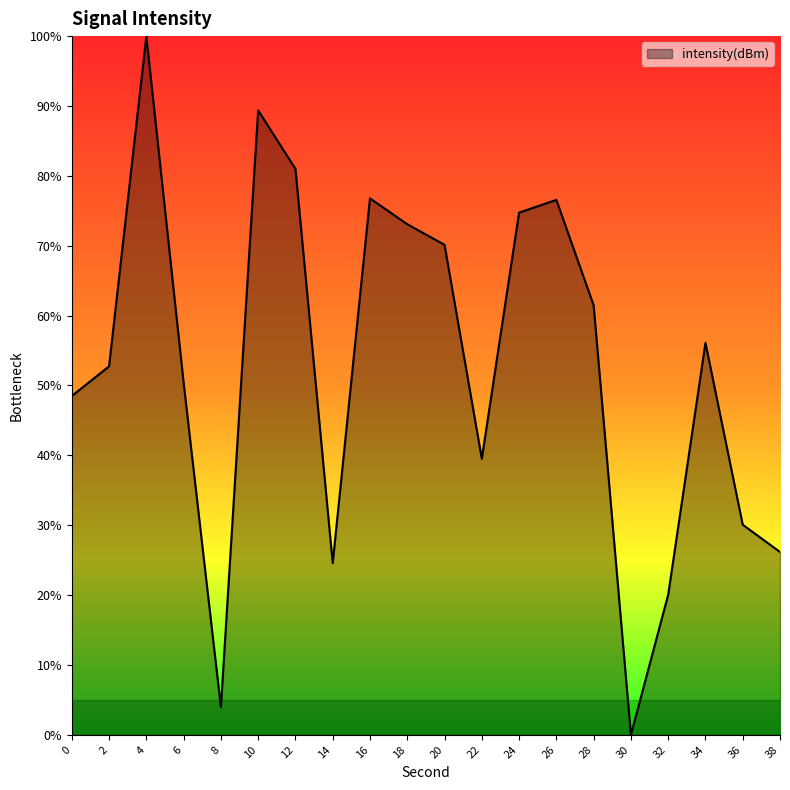

How many interior local peaks (higher than both neighbors) does the data have?

5